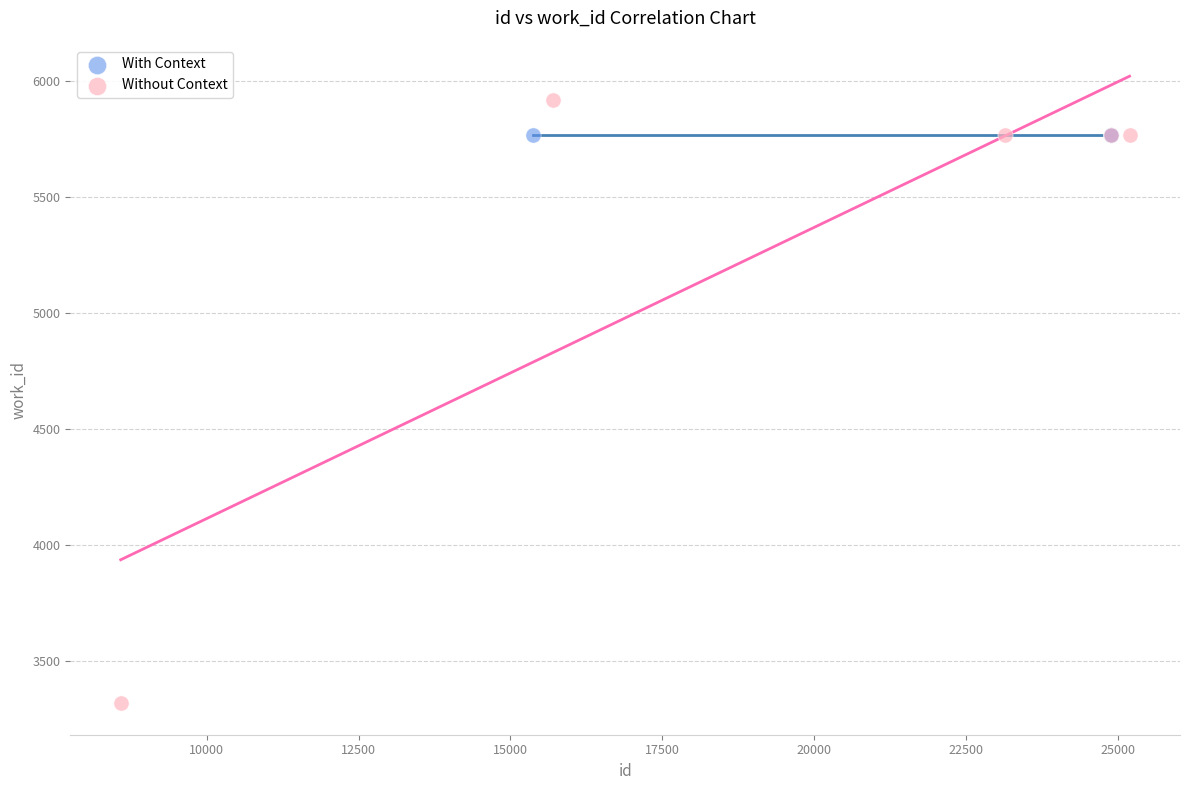

Which series reaches the maximum Y coordinate?

Without Context